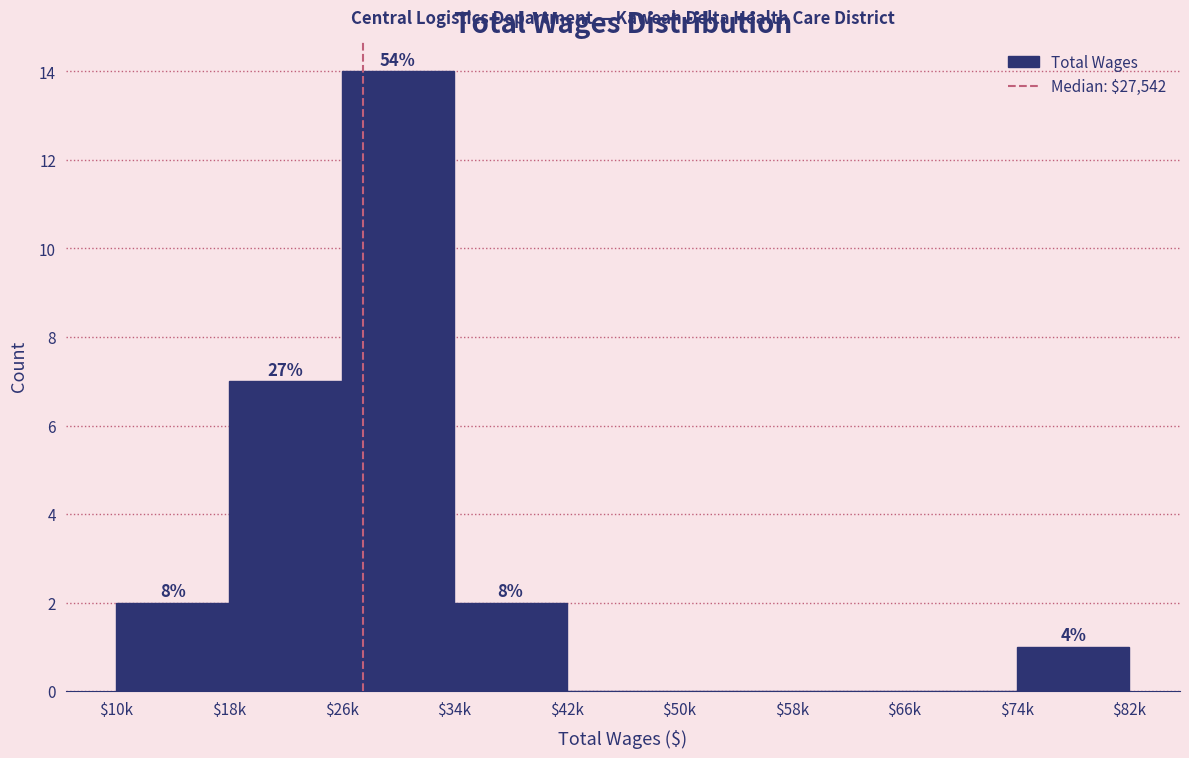

Are the bars horizontal?

No